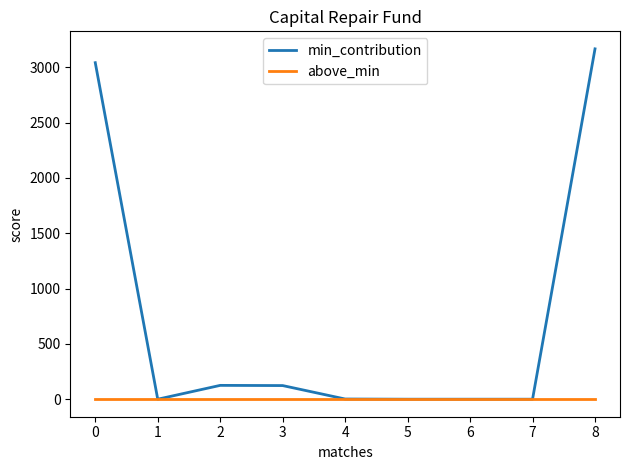

The min_contribution series shows 2044.5 at 5. True or false?

False